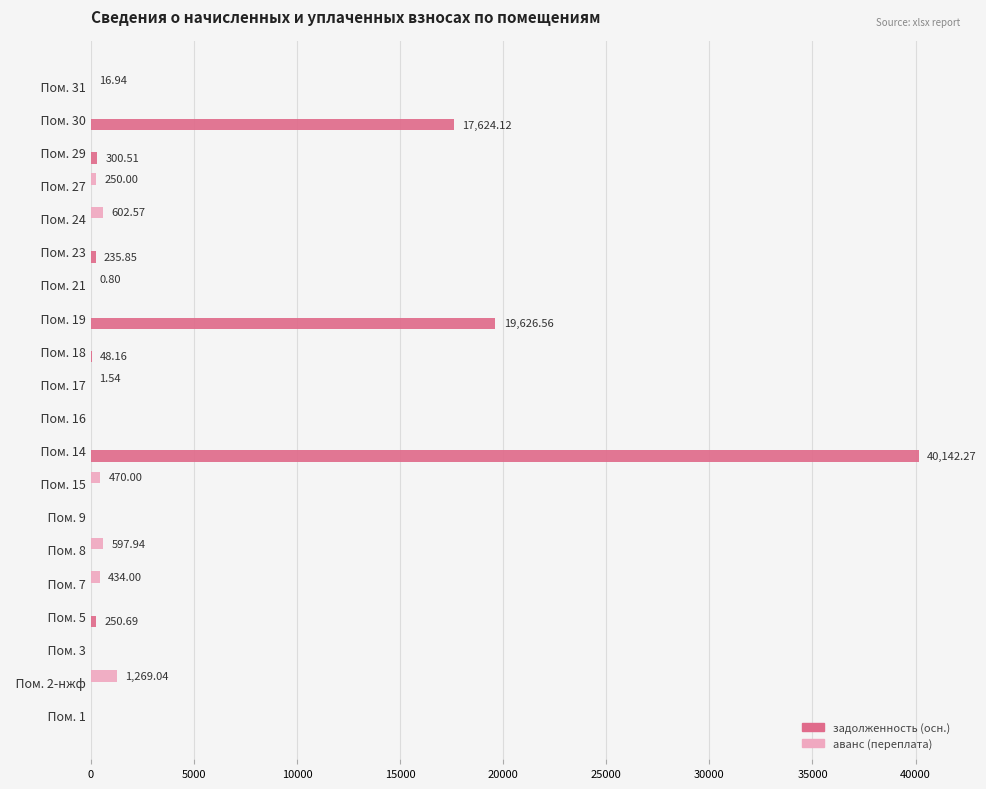

Which series has the widest spread of values?

задолженность (осн.)